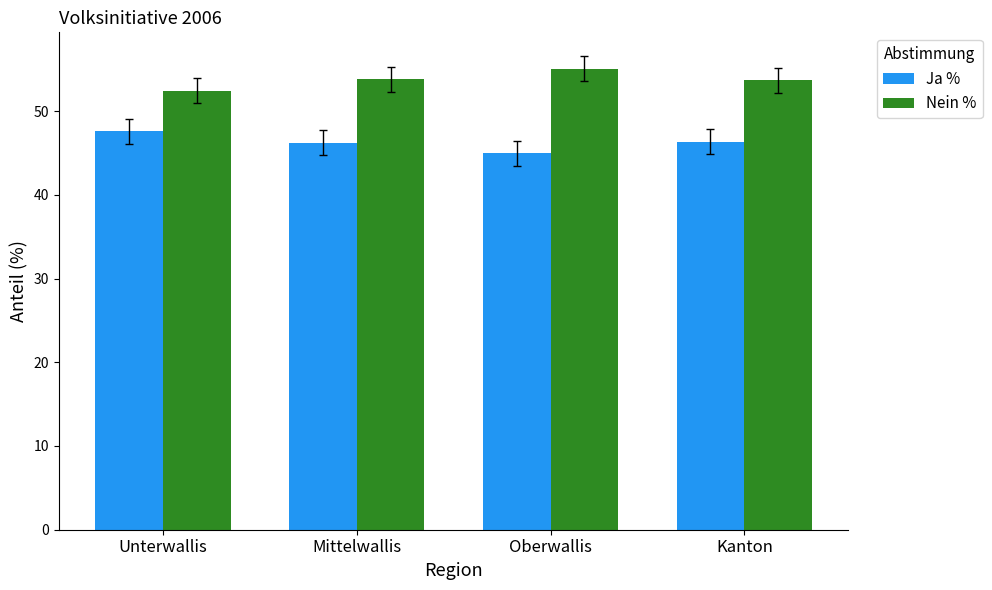

List the series in order of their peak value, highest first.

Nein %, Ja %